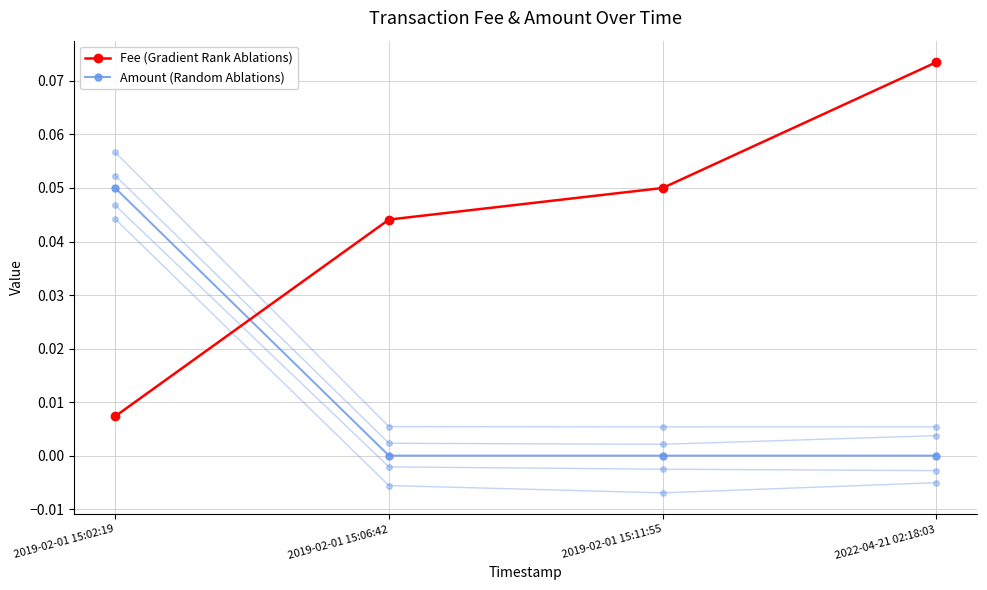

Reading right to left, list all the values displayed in this chart.

Fee (Gradient Rank Ablations): 0.1	0.1	0.0	0.0
Amount (Random Ablations): 0.0	0.0	0.0	0.1